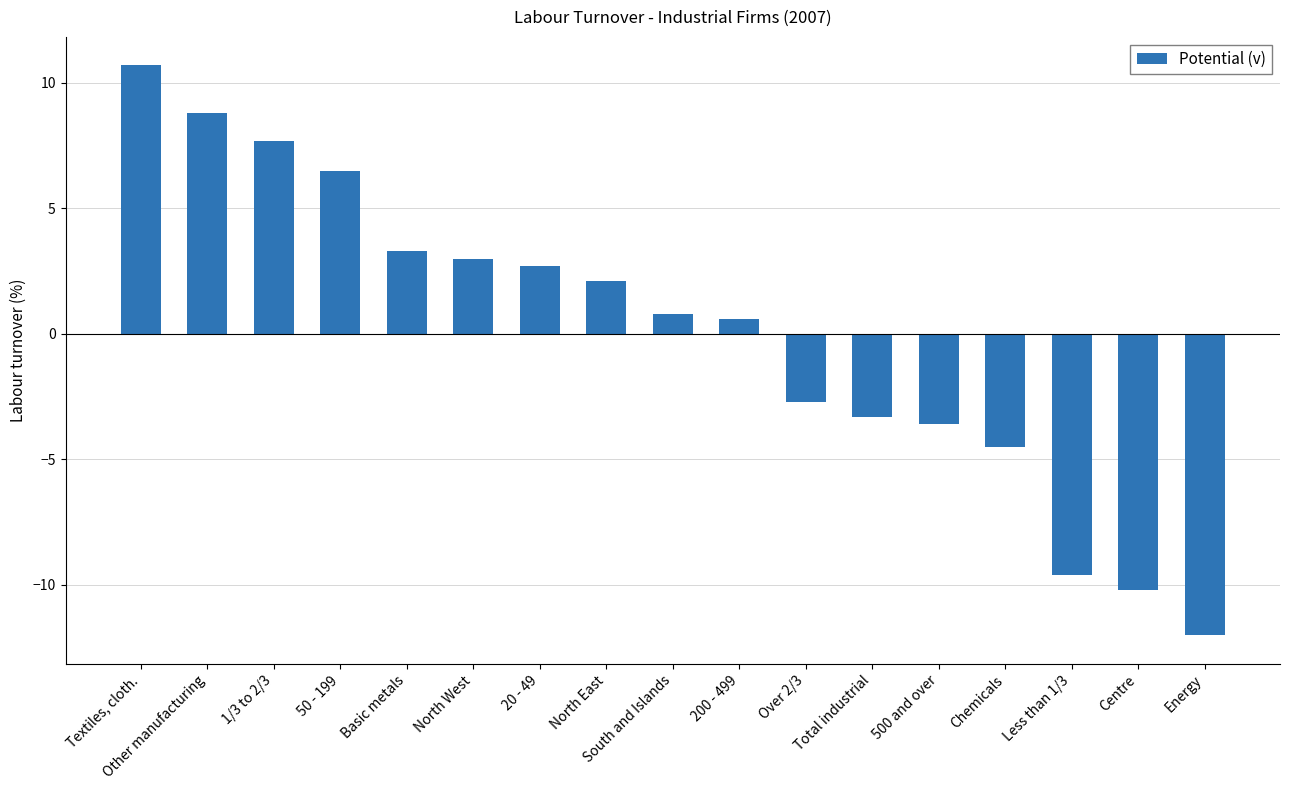

Is it true that the value at Energy is -12.0?

True